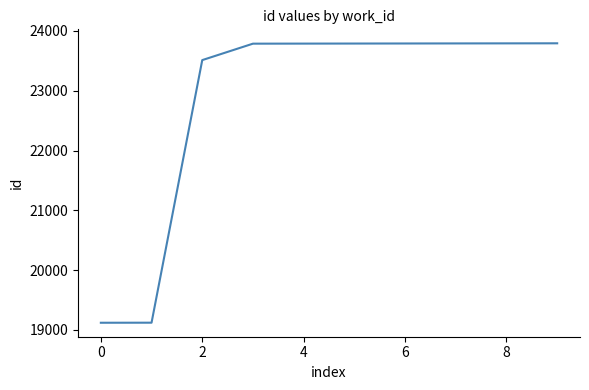

What is the minimum value shown in the chart?

19118